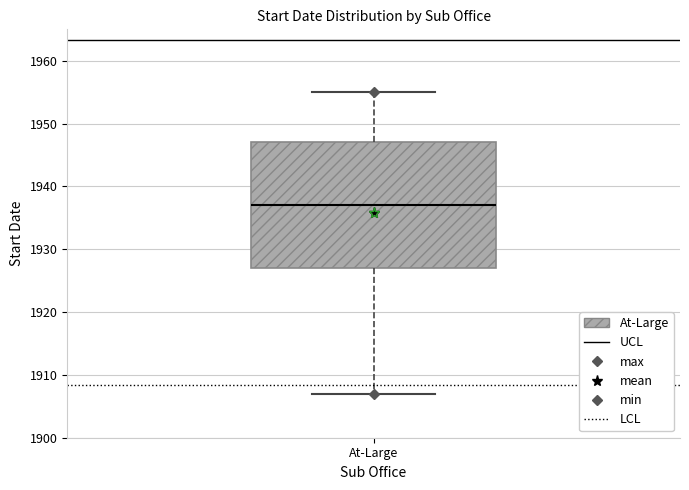

Read this box plot against the y-axis: the position of the median line, the range covered by the box, and the ends of both whiskers. The values are not printed on the chart, so give them approximately, as read against the axis.

median 1937, box 1927 to 1947, whiskers 1907 to 1955